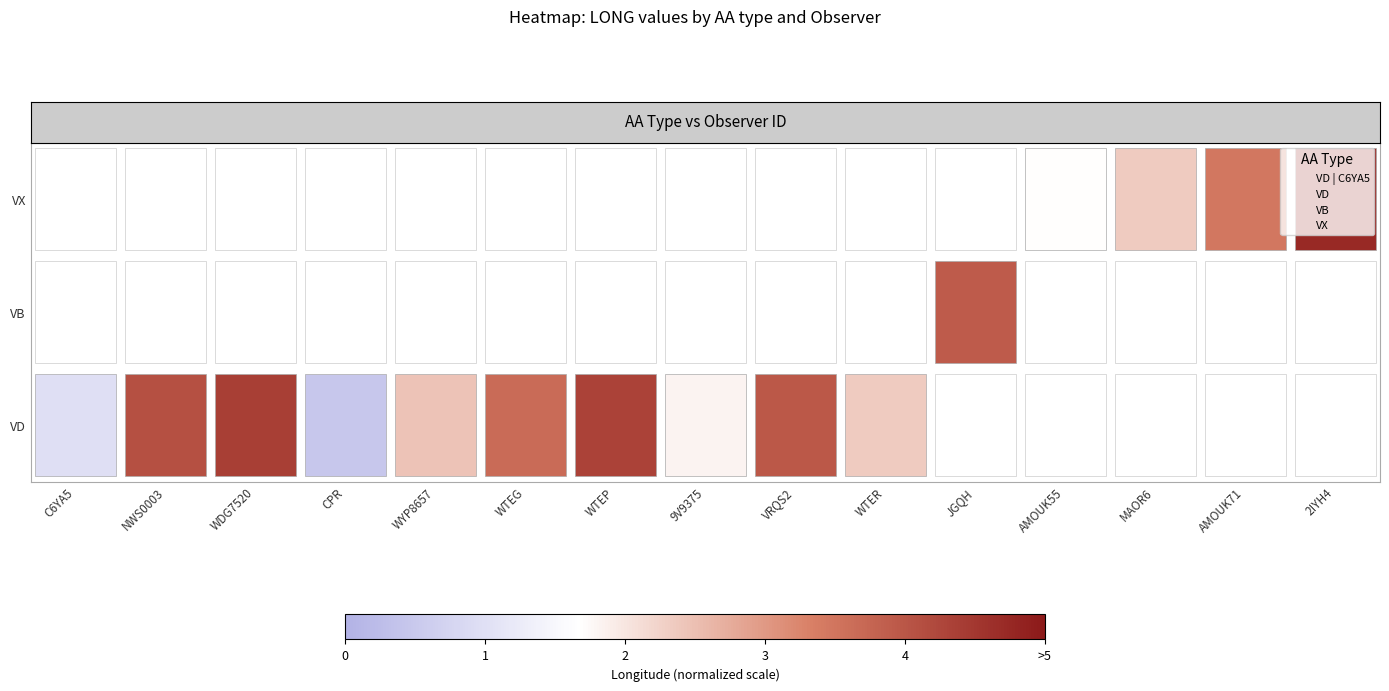

The value of VB at WTEG is 0. True or false?

False